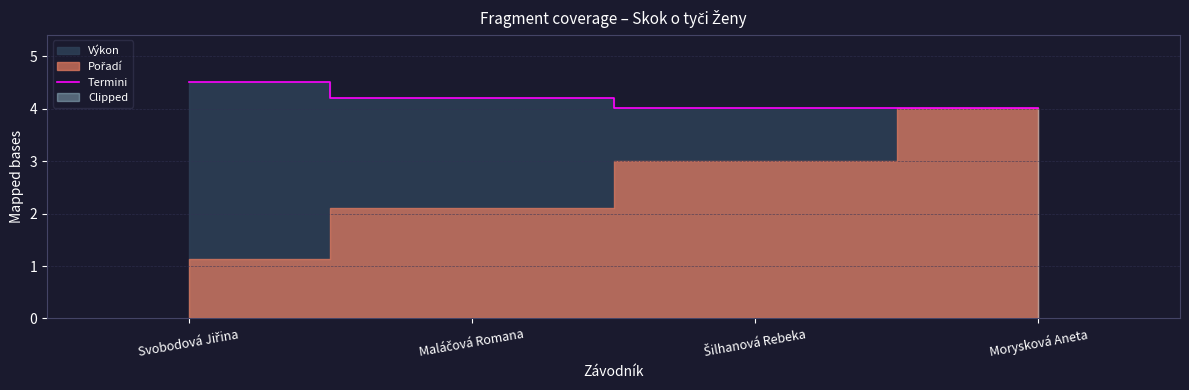

Is it true that the value at Šilhanová Rebeka is 0.9?

False